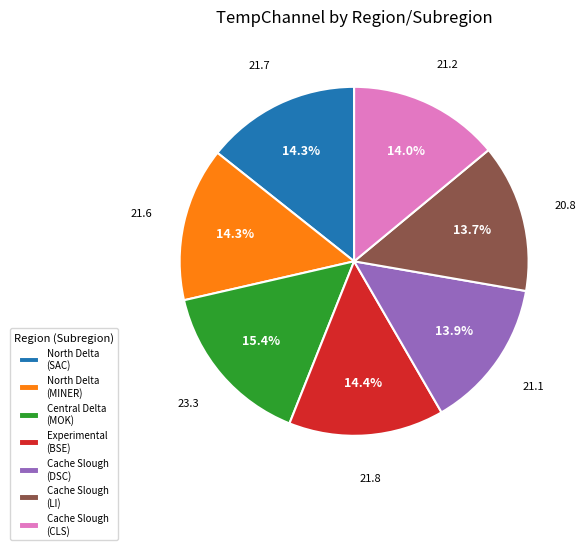

Is Central Delta (MOK) the majority of the pie?

No